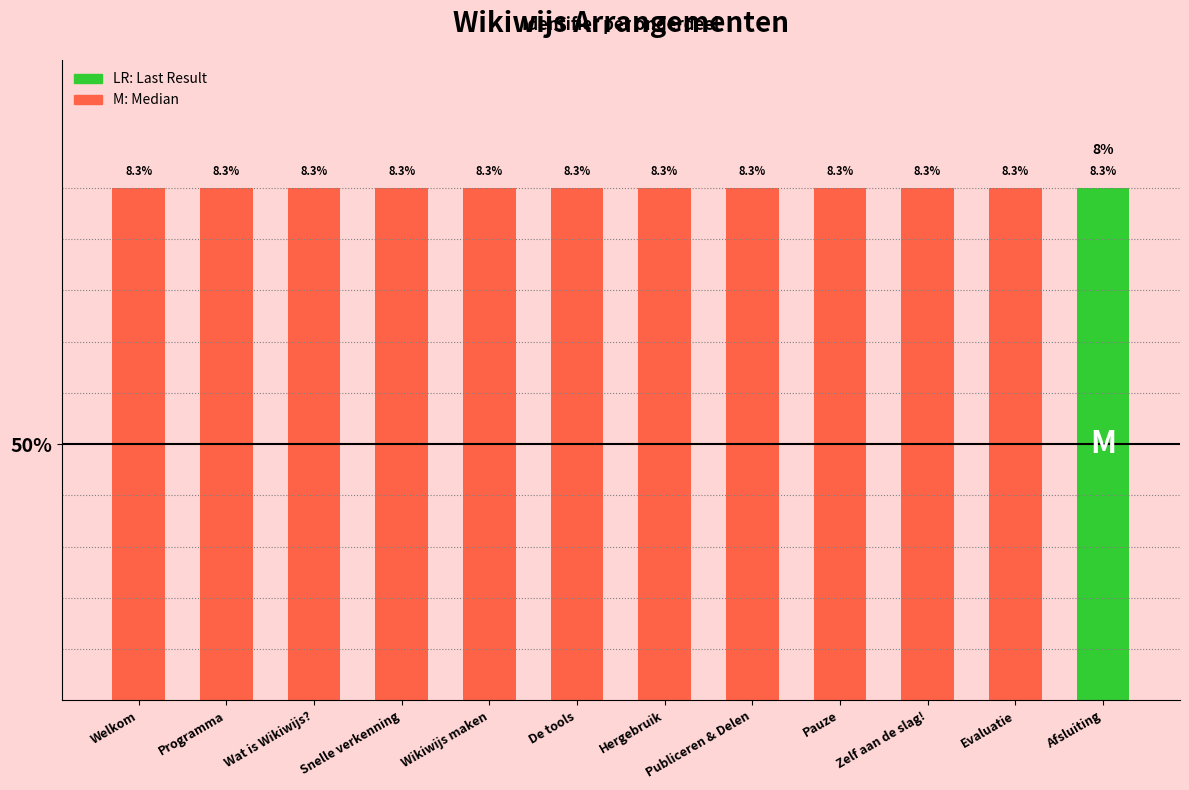

What is the ratio of the value at De tools to the value at Evaluatie?

1.0